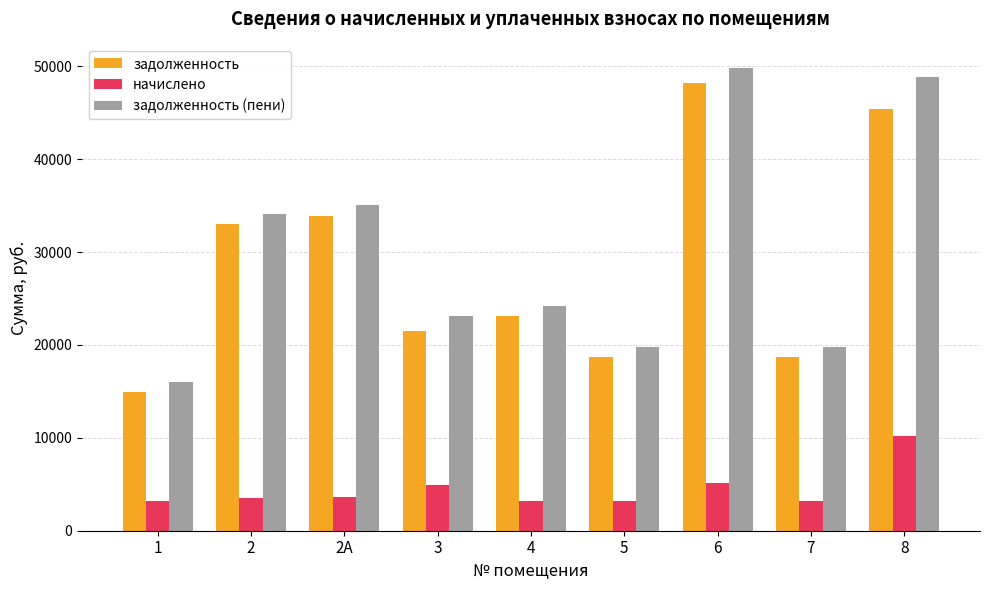

How many values in the задолженность series are below 23077?

4